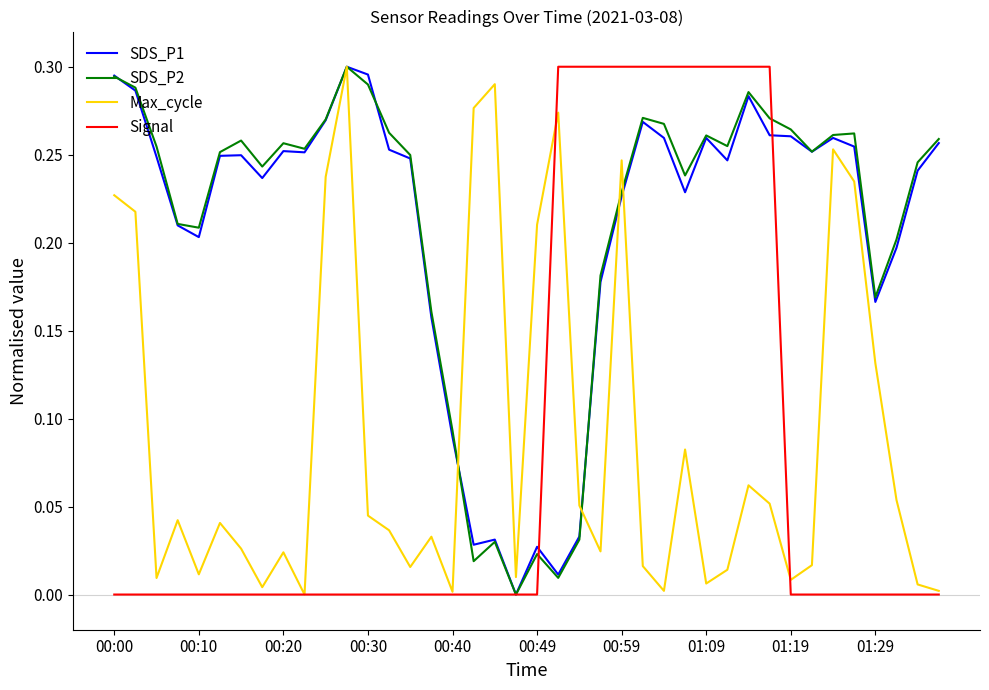

True or false: Max_cycle has more than 2 interior local peaks.

True